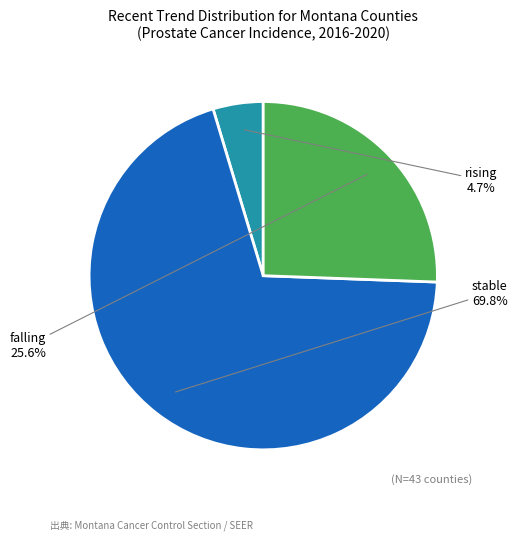

Is there a majority slice in this chart?

Yes